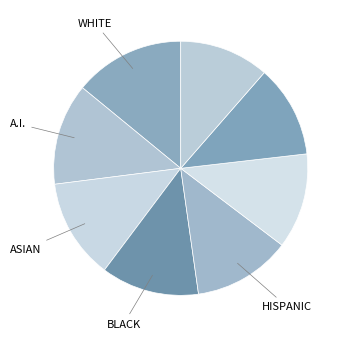

Count the number of slices in the pie.

8